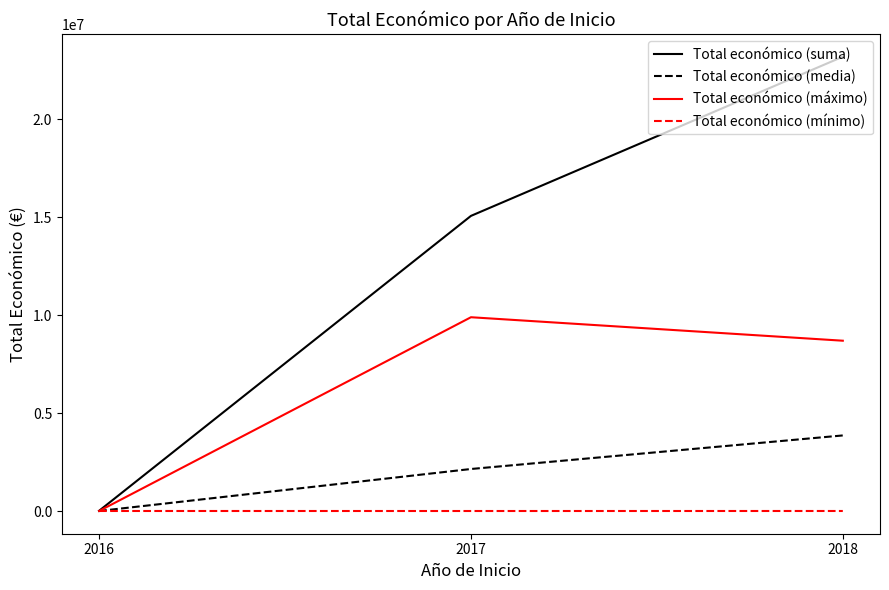

Rank the series by their maximum value, from lowest to highest.

Total económico (mínimo), Total económico (media), Total económico (máximo), Total económico (suma)